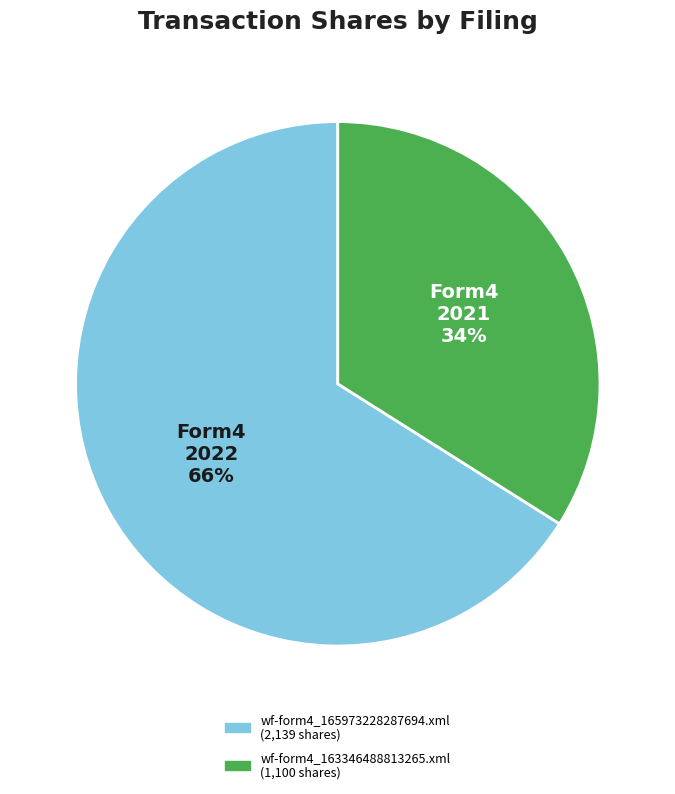

Do Form4 2021 and Form4 2022 together represent more than half of the pie?

Yes